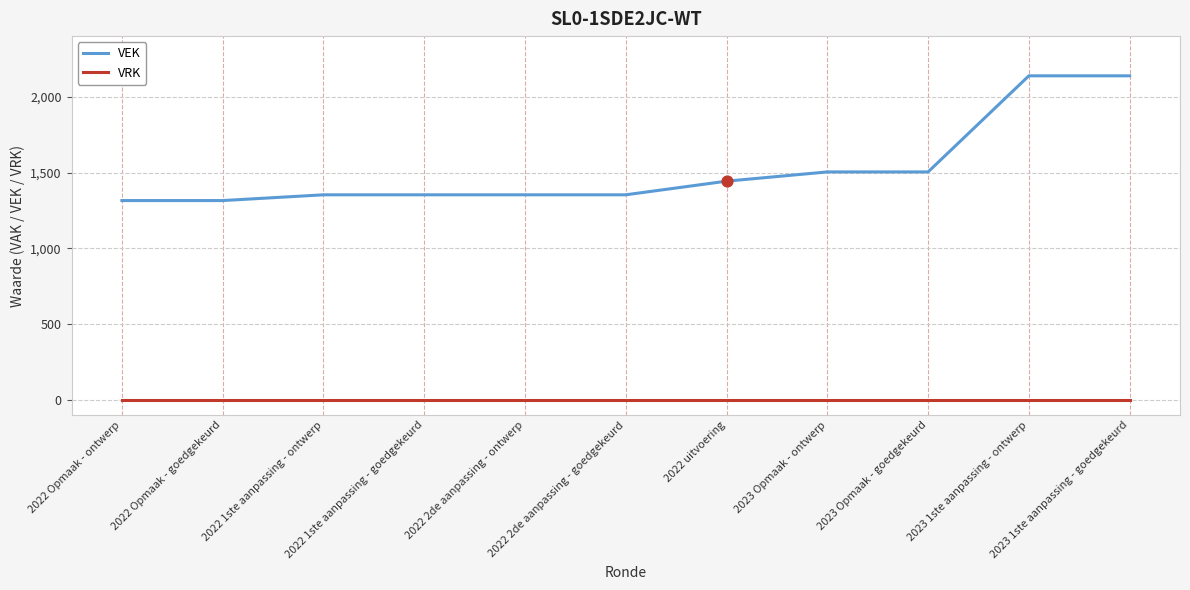

Which series has the largest range (max minus min)?

VEK